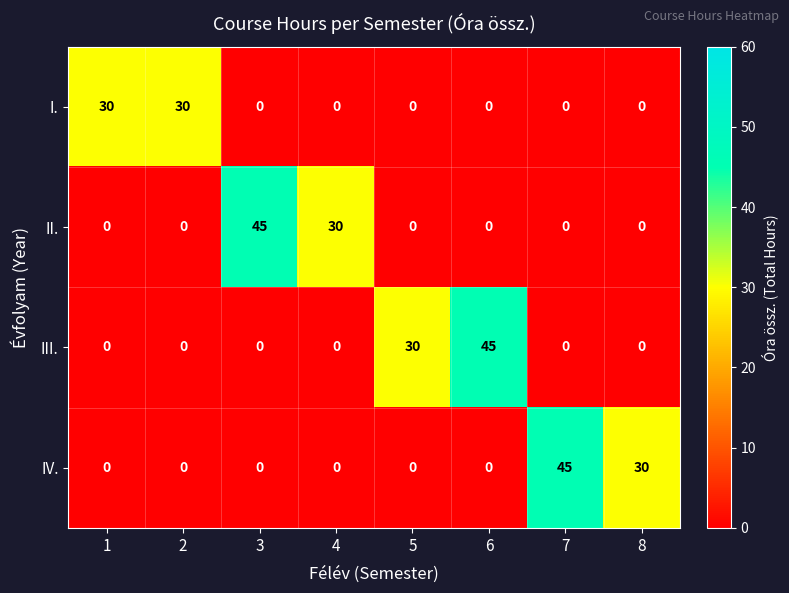

What is the maximum value for I.?

30